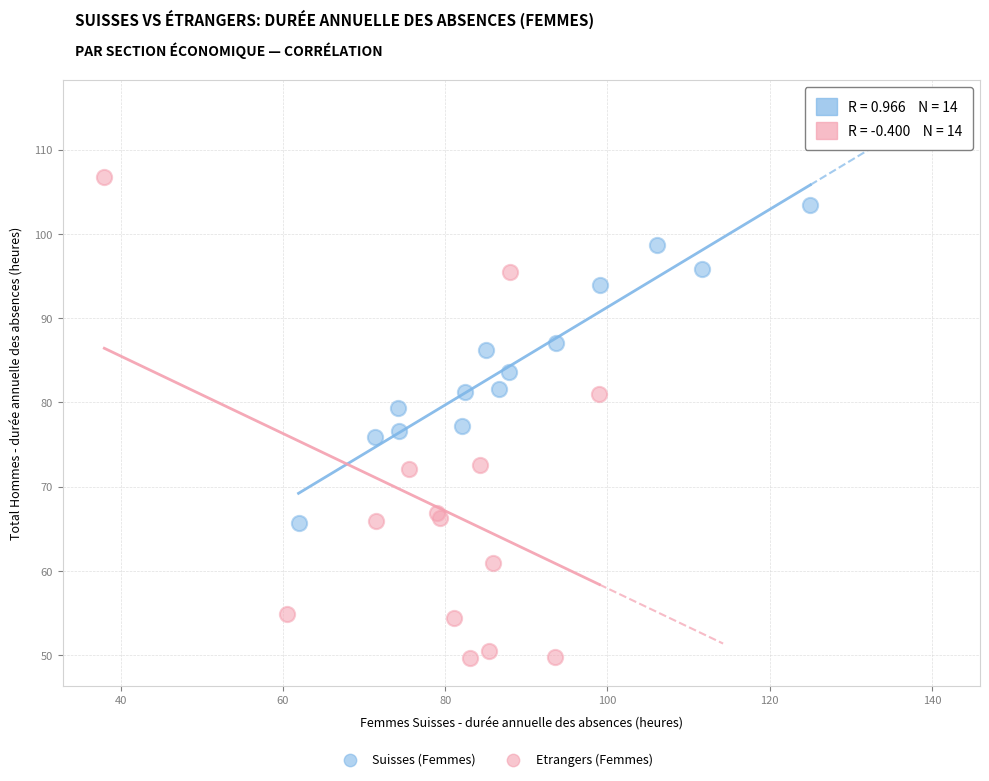

Which series contains the highest Y value?

Etrangers (Femmes)